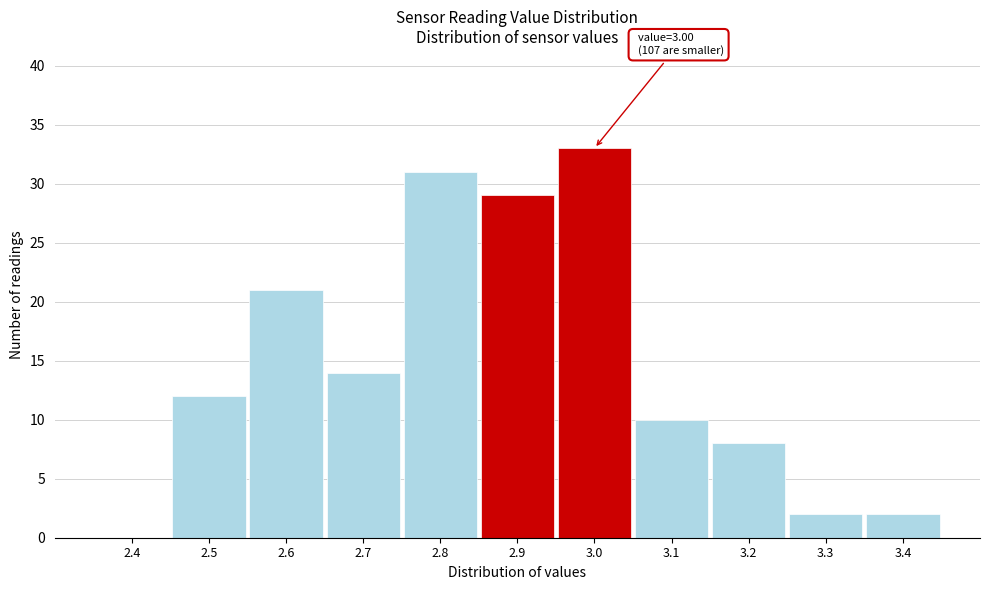

Reading left to right, extract all data points from this chart.

2.4=0	2.5=12	2.6=21	2.7=14	2.8=31	2.9=29	3.0=33	3.1=10	3.2=8	3.3=2	3.4=2